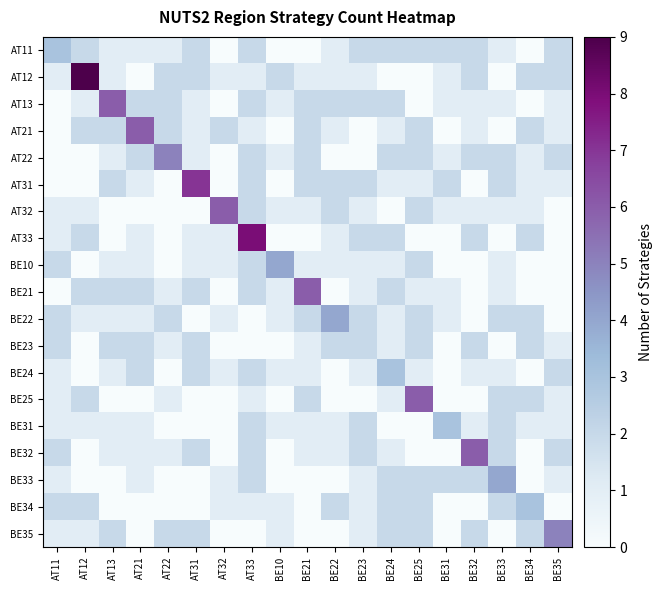

Which category has the highest value across all series?

AT12